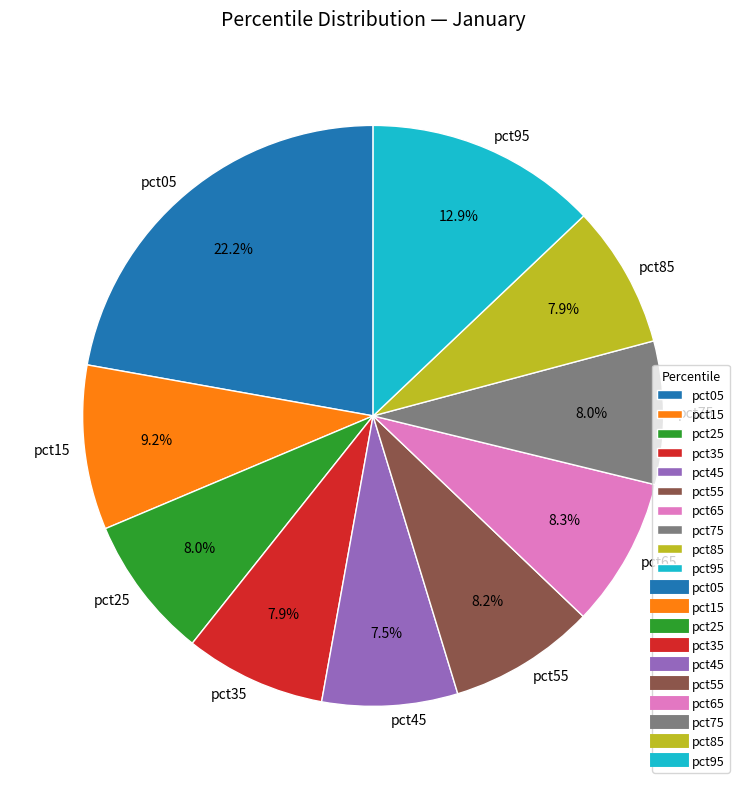

Does any single category account for the majority?

No